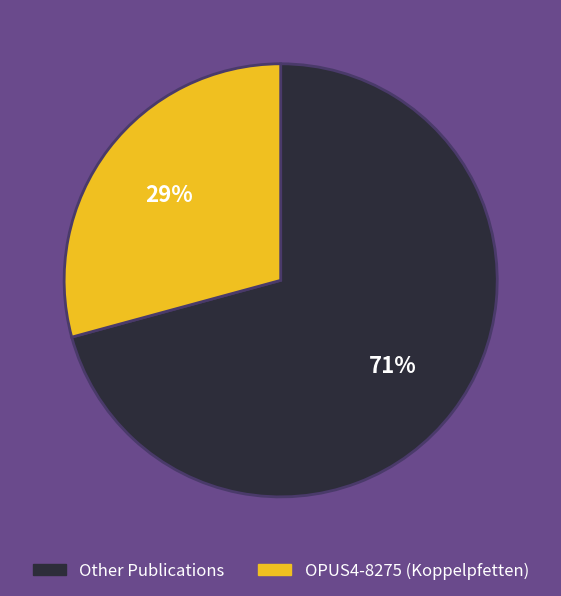

Does any single category account for the majority?

Yes